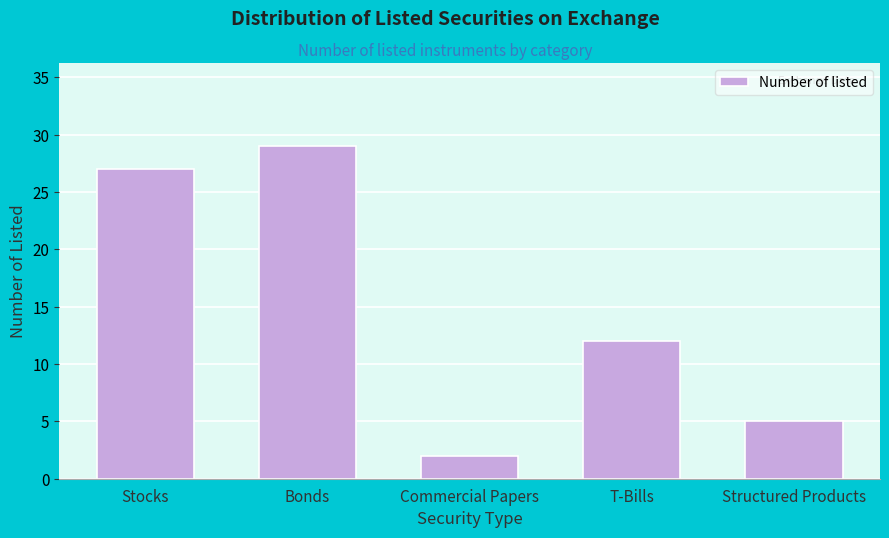

Reading right to left, what are all the values shown in this chart?

5	12	2	29	27